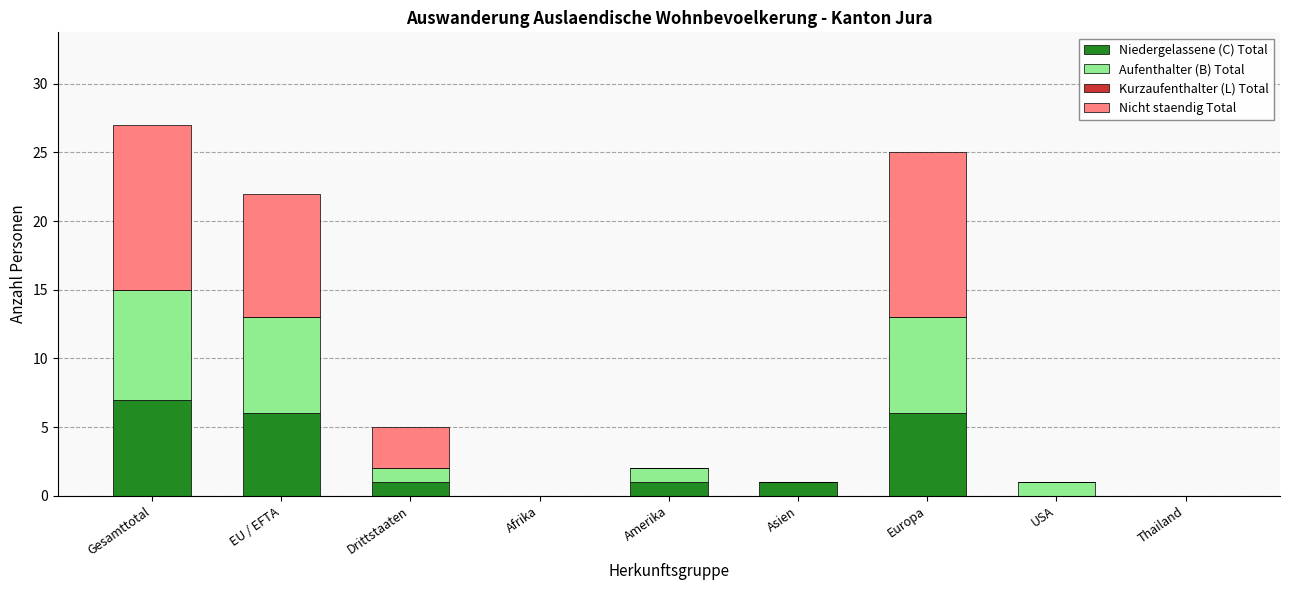

What is the total value across all series at EU / EFTA?

22